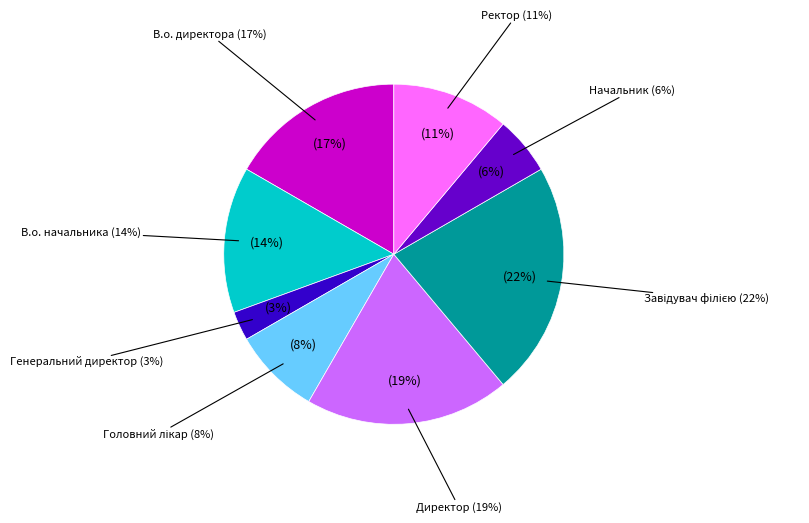

Approximately how many times larger is the value at Головний лікар compared to В.о. начальника?

0.6